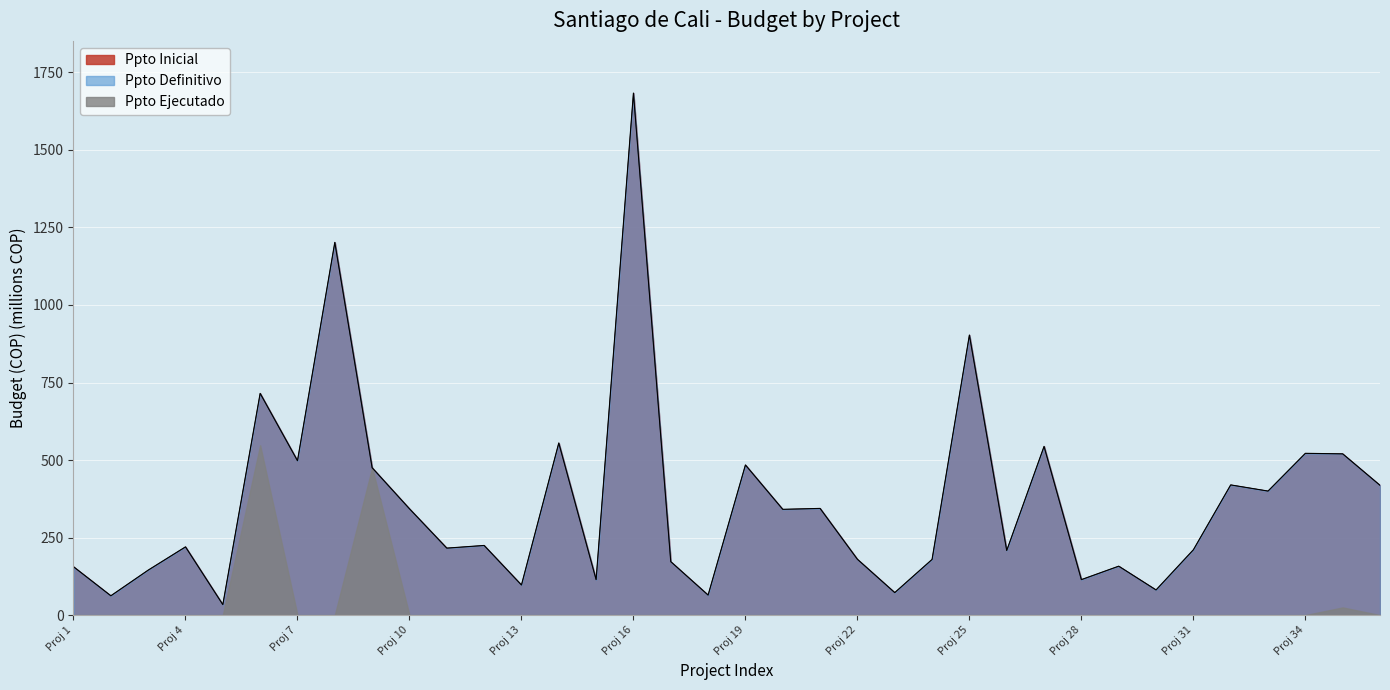

True or false: Ppto Inicial and Ppto Definitivo cross at least once.

False